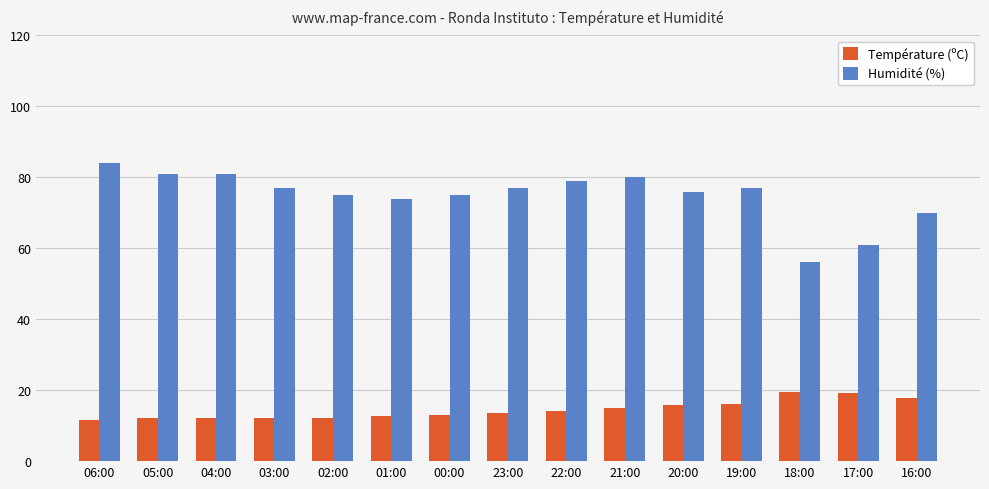

At 18:00, list the series in order from largest to smallest.

Humidité (%), Température (ºC)